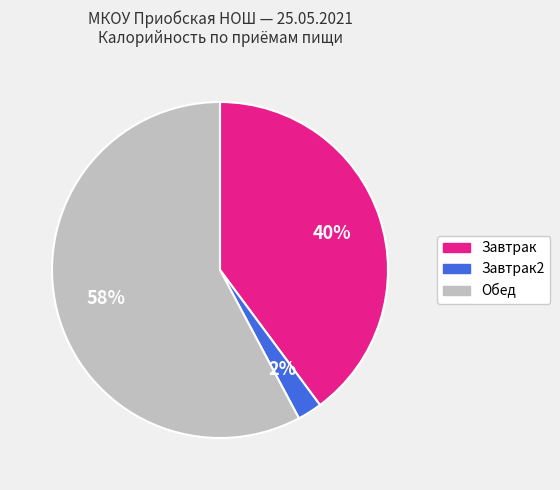

To the nearest percent, what is the average slice percentage?

33%